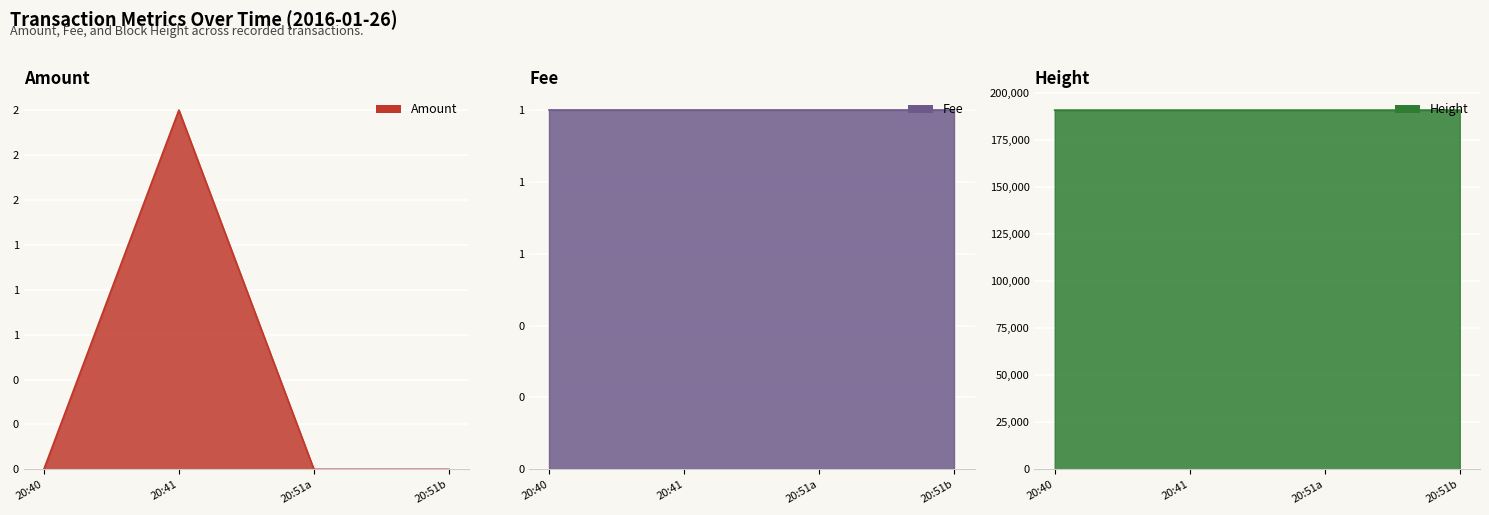

How many values in the Height series are below 190689?

2